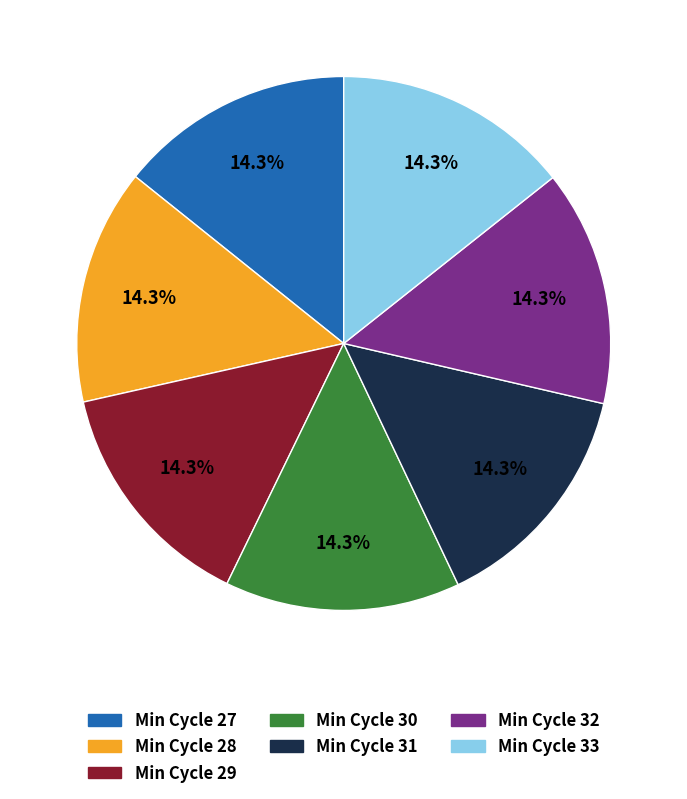

Is there any slice that represents more than half of the pie?

No